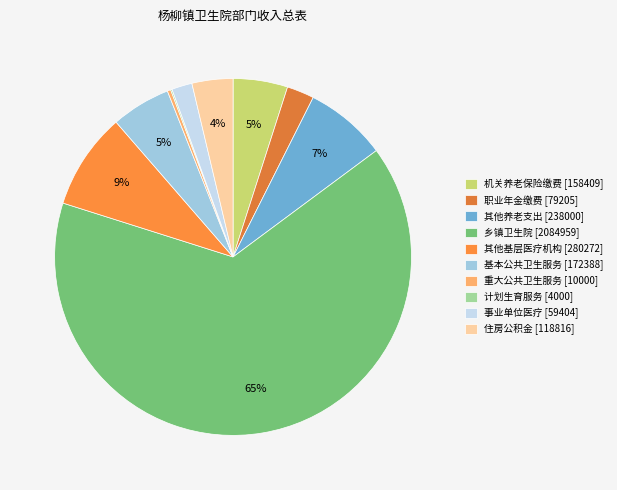

How many slices are in this pie chart?

10